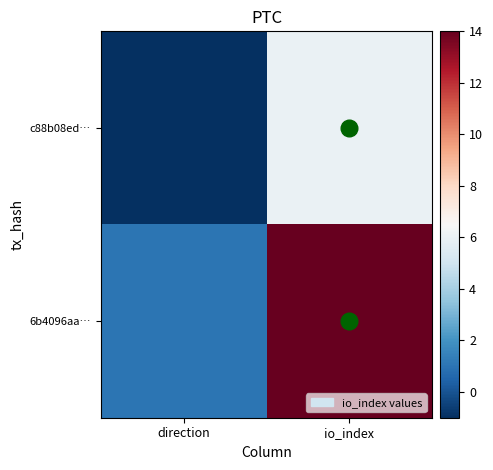

Rank the series at direction from highest to lowest value.

6b4096aa…, c88b08ed…